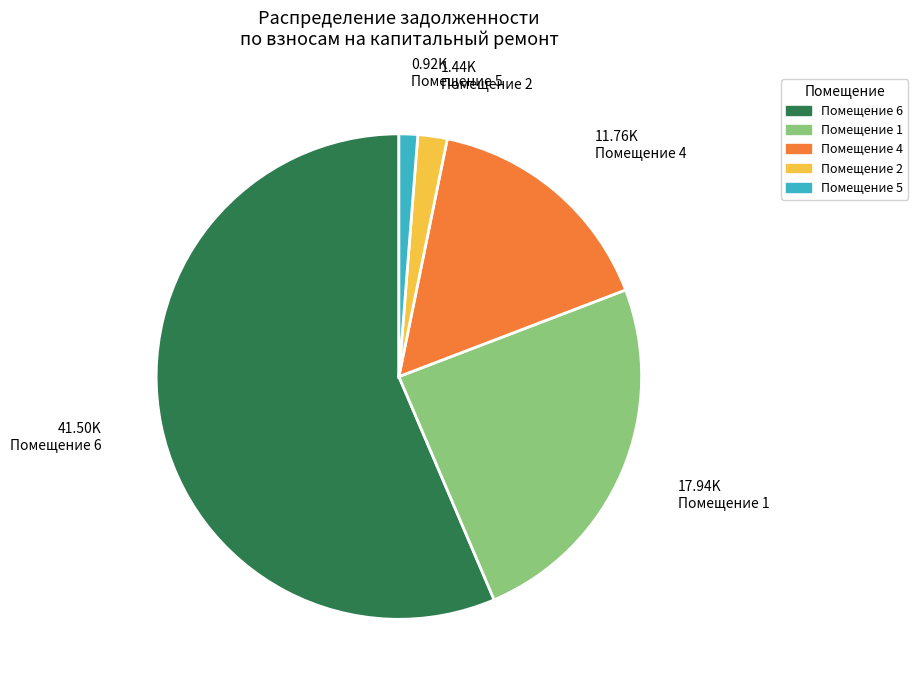

Does any single category account for the majority?

Yes